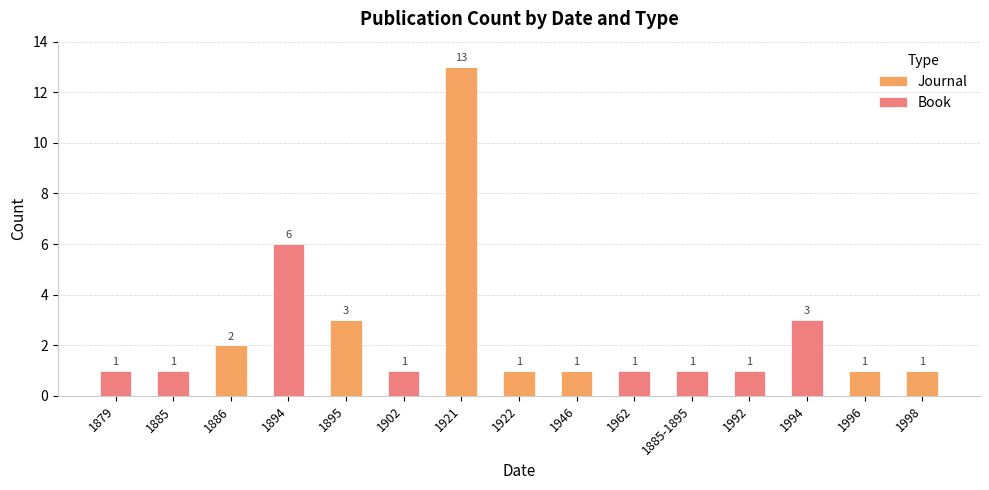

What is the sum of all Journal values?

22